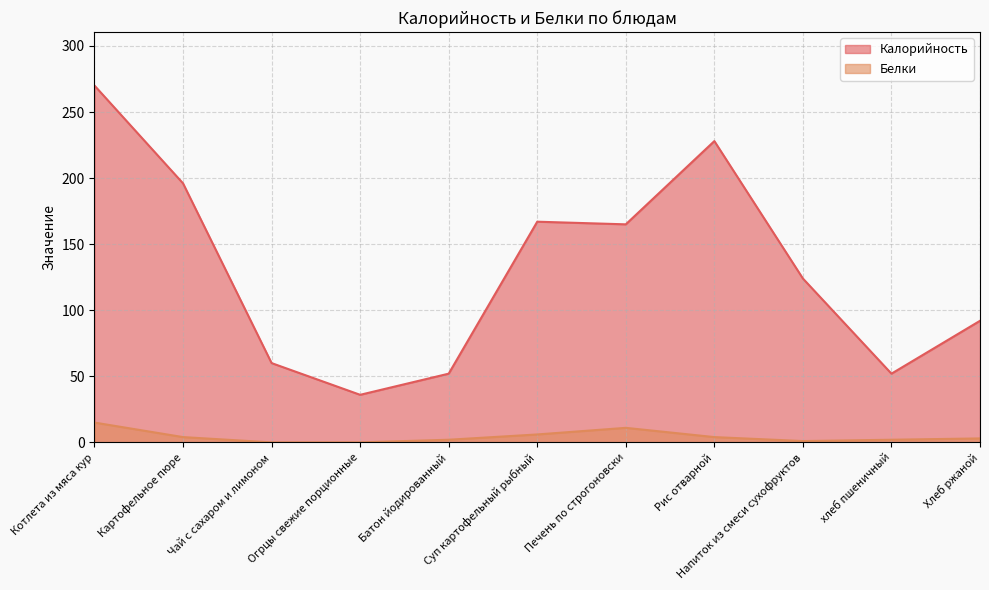

True or false: Калорийность has more than 0 interior local peaks.

True